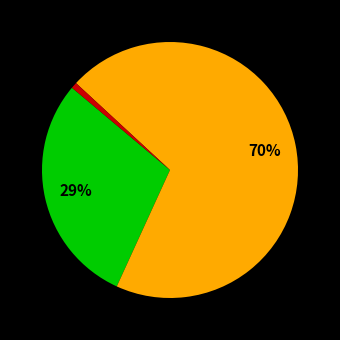

To the nearest percent, what is the average slice percentage?

33%